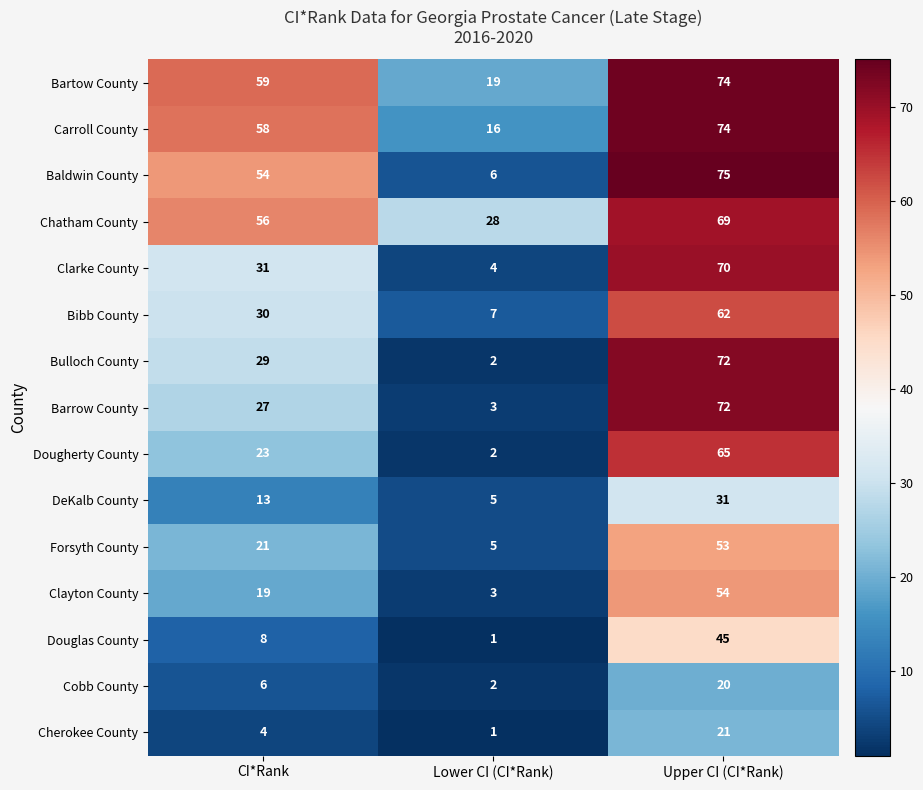

What is the spread (max minus min) of values at Upper CI (CI*Rank)?

55